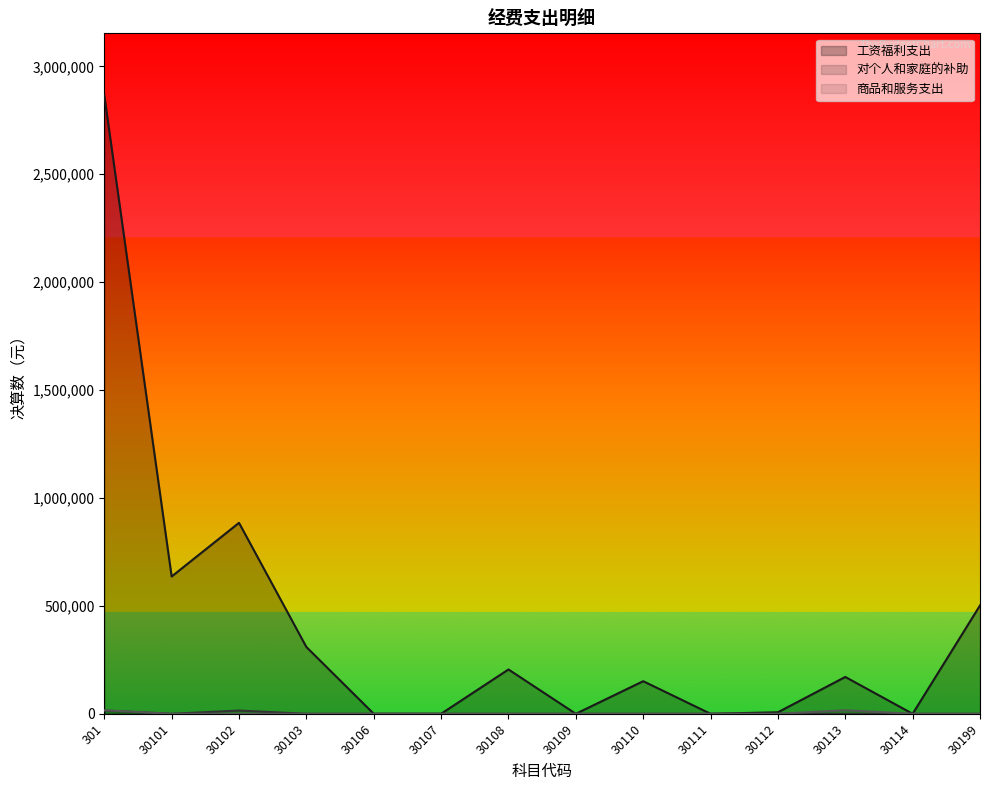

At 30114, list the series in order from smallest to largest.

工资福利支出, 对个人和家庭的补助, 商品和服务支出